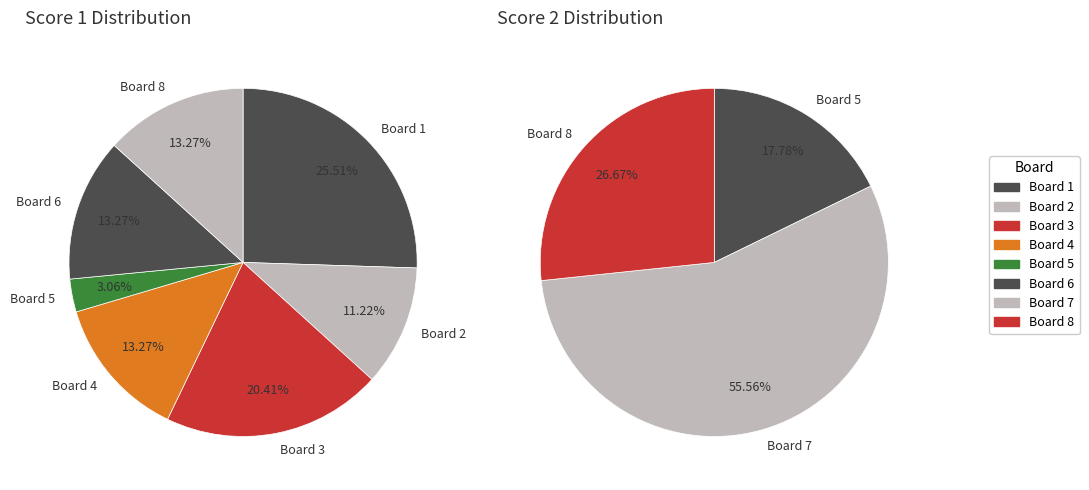

To the nearest percent, what portion does 8 represent?

13%